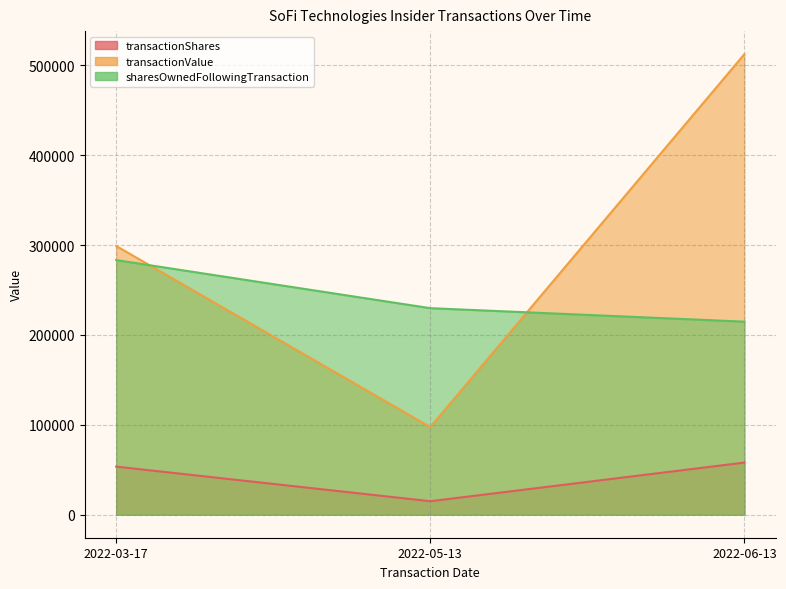

How many distinct data groups are displayed?

3